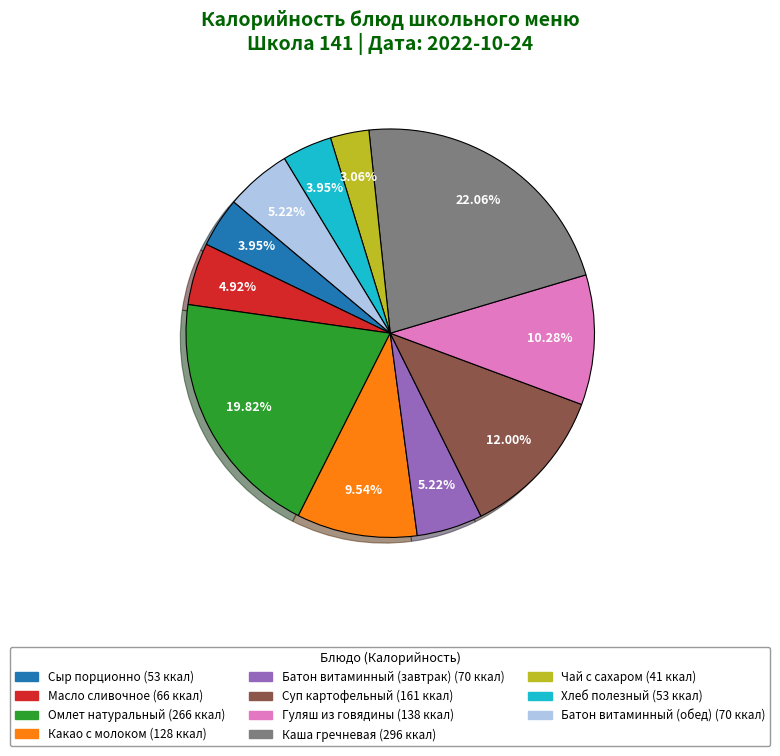

To the nearest percent, what portion does Батон витаминный (завтрак) represent?

5%